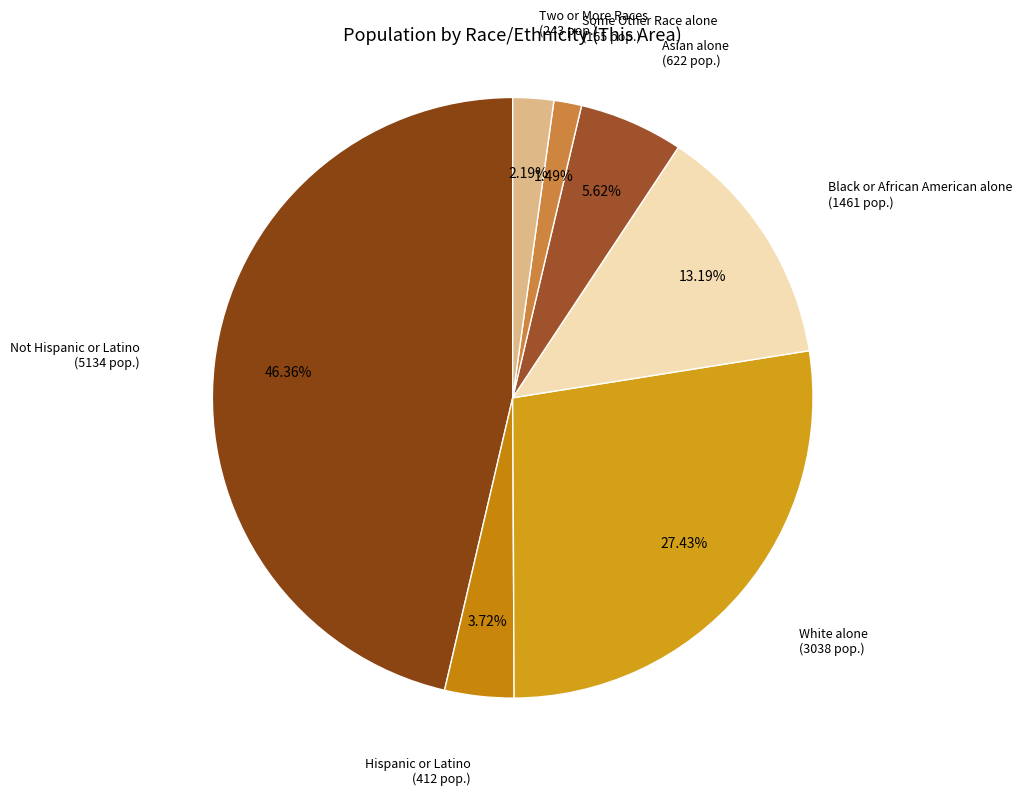

How many slices are in this pie chart?

7